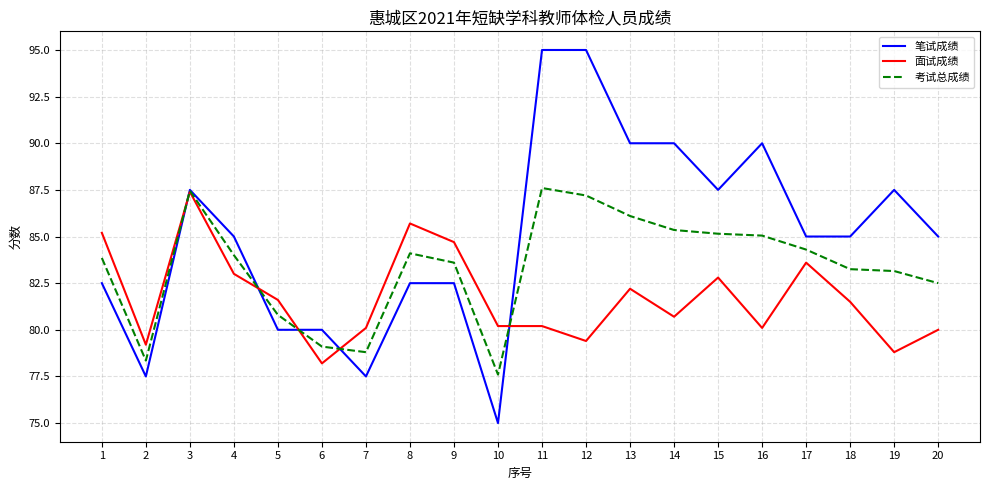

What is the approximate value of 笔试成绩 at 11?

95.0